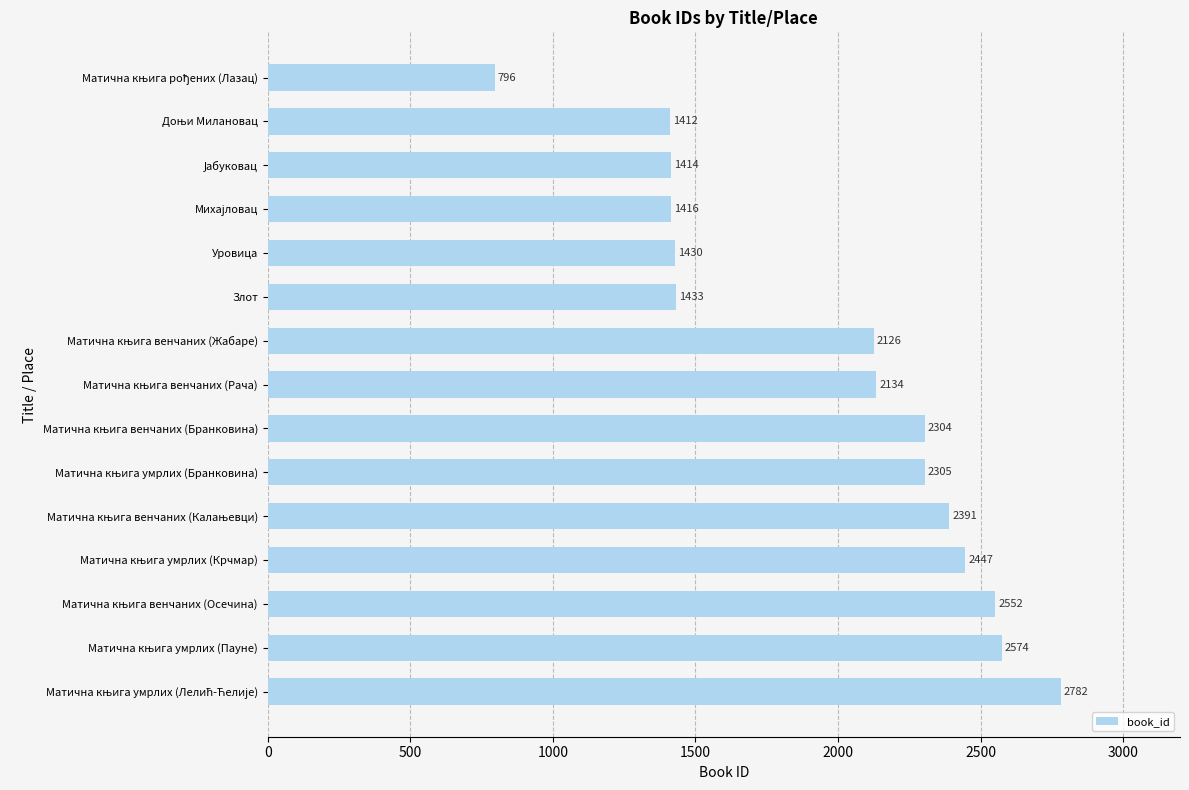

What is the smallest value displayed?

796